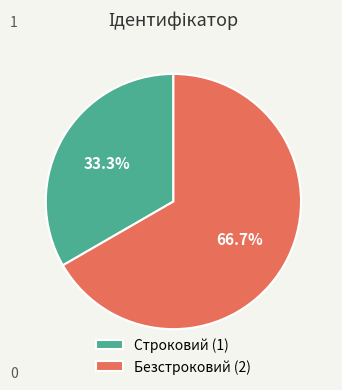

What percentage is the Строковий slice, to the nearest percent?

33%